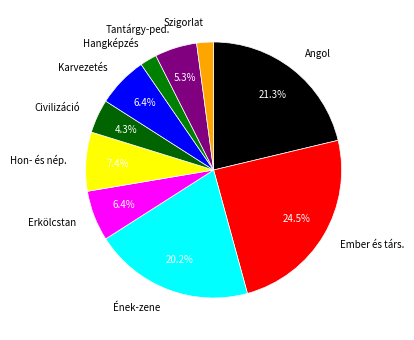

To the nearest percent, what is the difference between the largest and smallest slice percentages?

22%